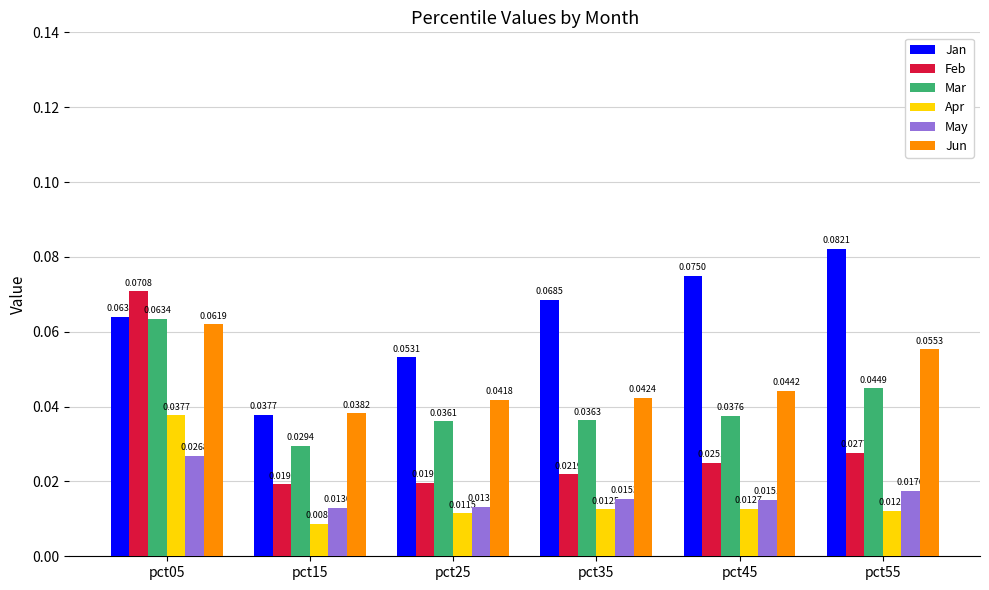

List the labels in order of Jan value, smallest first.

pct15, pct25, pct05, pct35, pct45, pct55